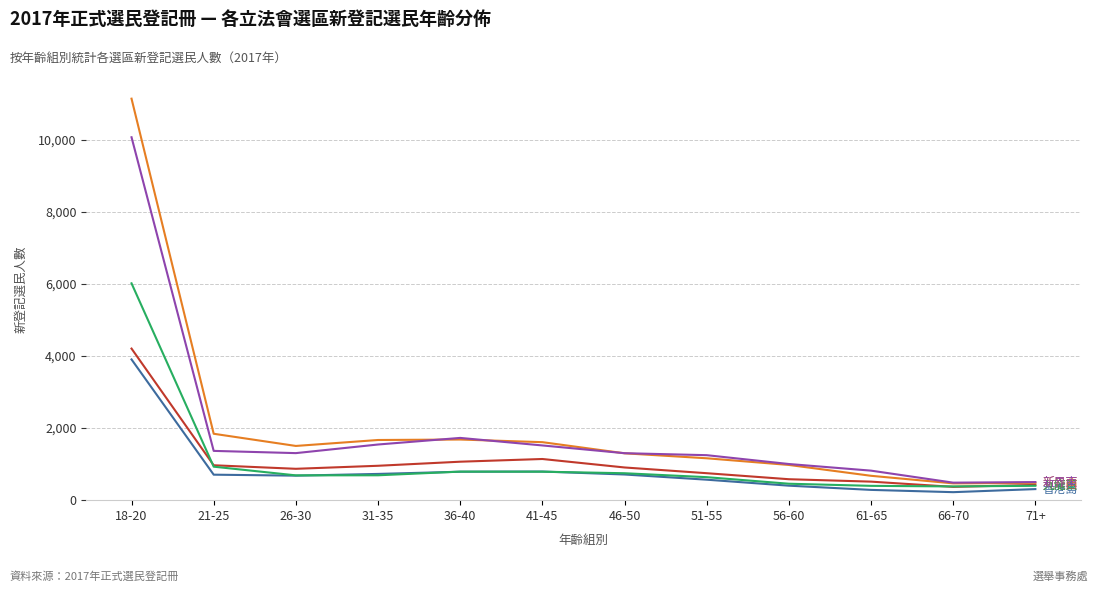

At which category is the sum across all series the highest?

18-20